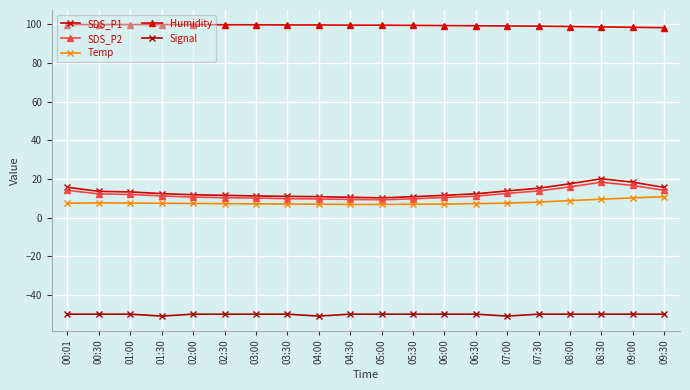

At which category is the sum across all series the highest?

08:30